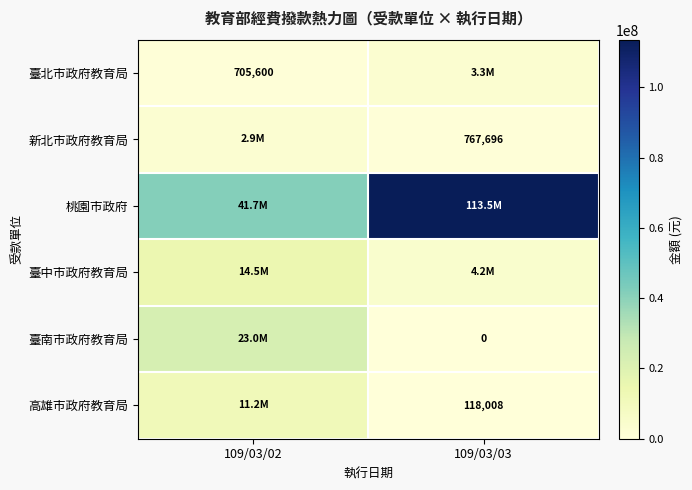

The 高雄市政府教育局 series shows 62992 at 109/03/03. True or false?

False